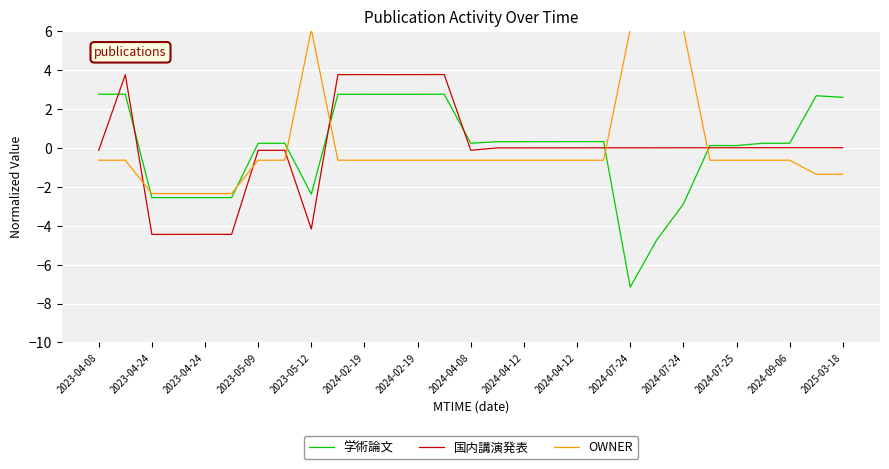

Which series ends up on top after the final intersection of 学術論文 and OWNER?

学術論文